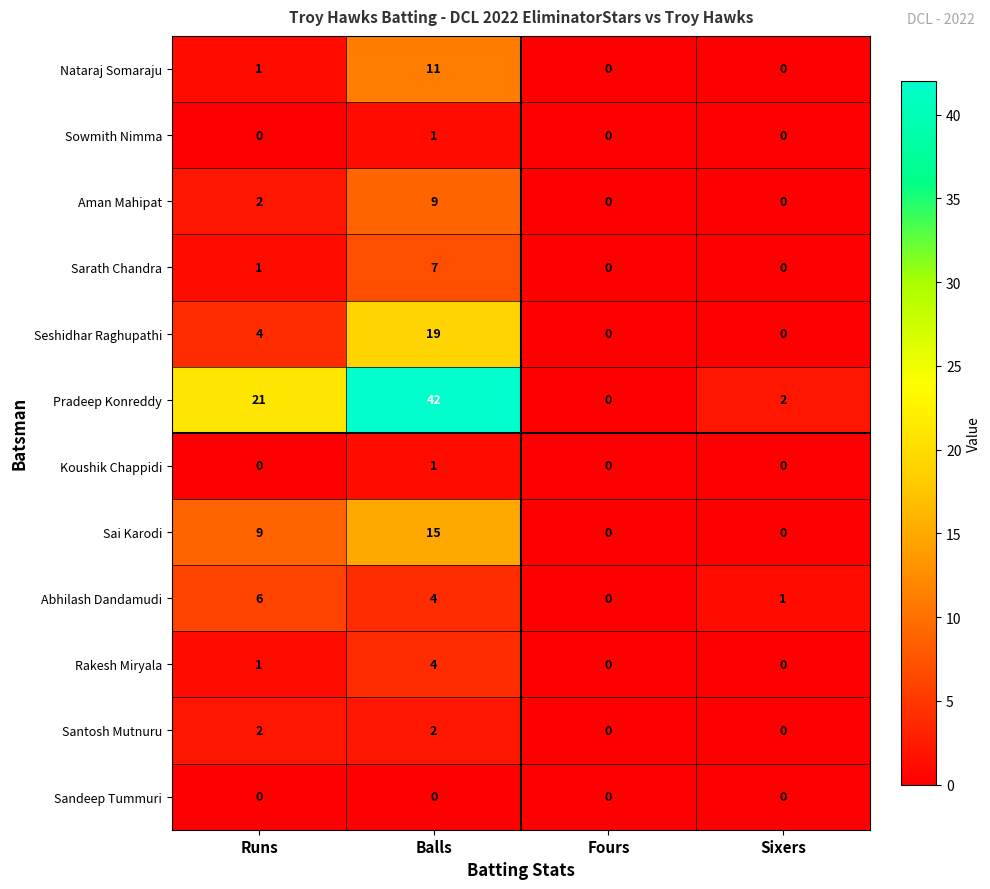

The value of Sarath Chandra at Sixers is 0. True or false?

True